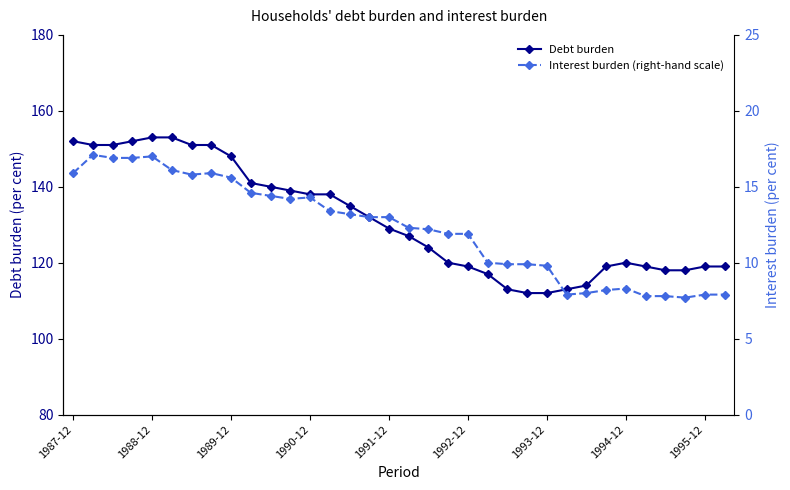

True or false: Debt burden has a value of 71 at 1992-12.

False